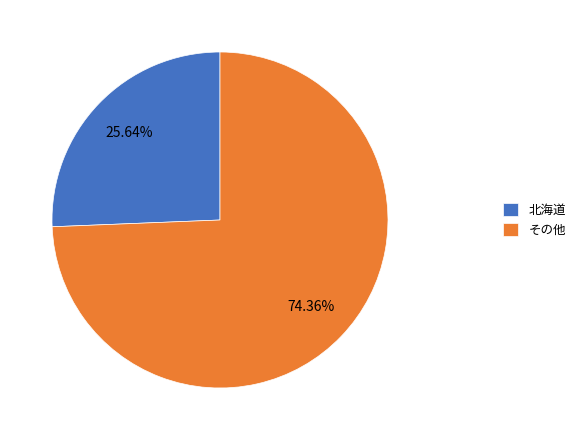

How many segments does this pie chart have?

2